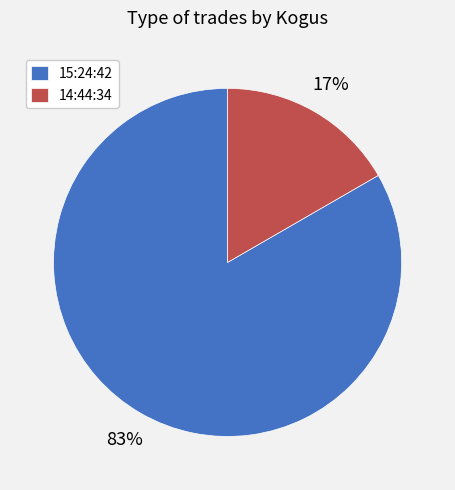

To the nearest percent, what is the average slice percentage?

50%